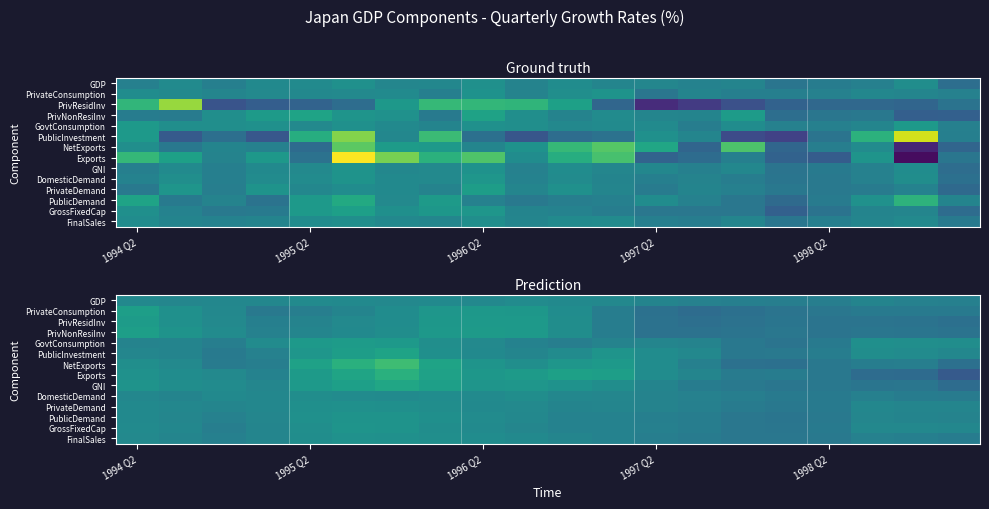

The PrivateConsumption series shows -4.3 at 1998 Q2. True or false?

True